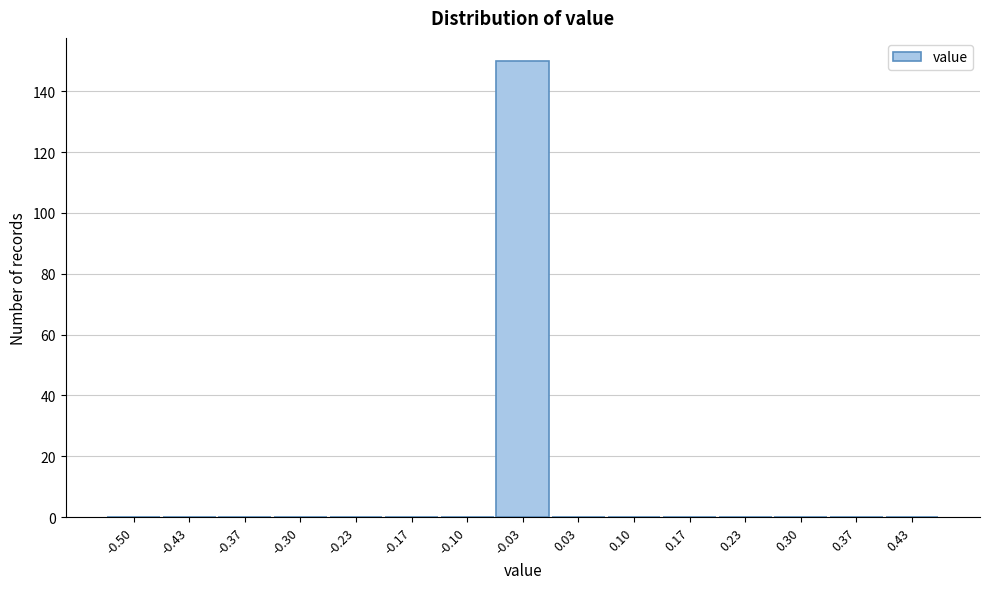

Reading right to left, what are all the values shown in this chart?

0.43=0	0.37=0	0.30=0	0.23=0	0.17=0	0.10=0	0.03=0	-0.03=150	-0.10=0	-0.17=0	-0.23=0	-0.30=0	-0.37=0	-0.43=0	-0.50=0